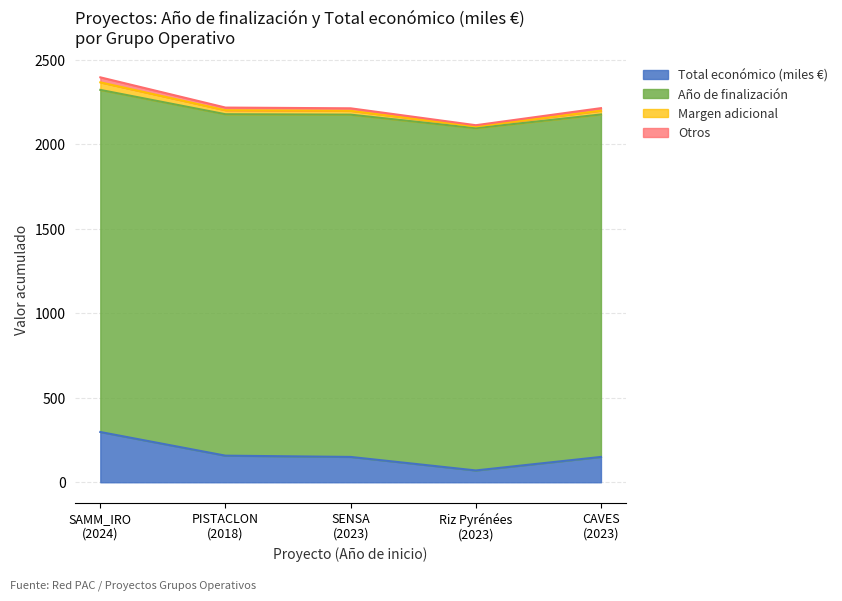

What is the maximum value for Total económico (miles €)?

297.5